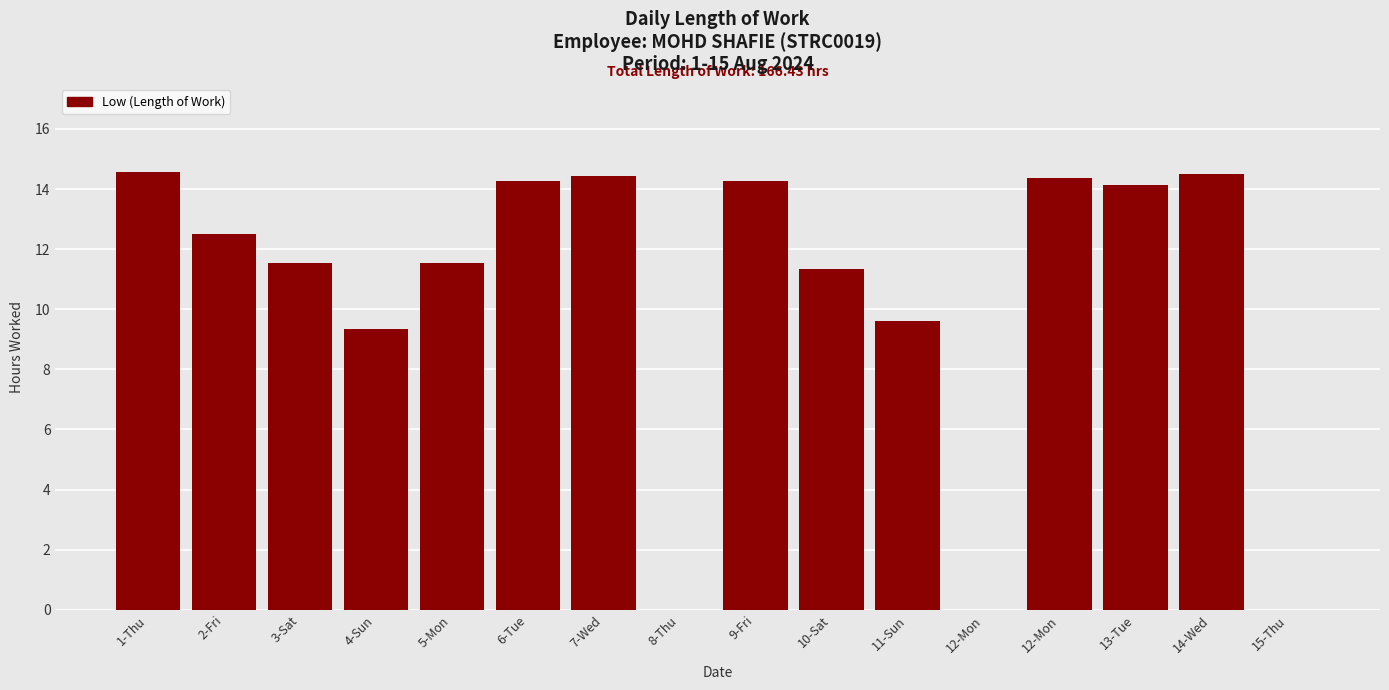

Are the bars horizontal?

No